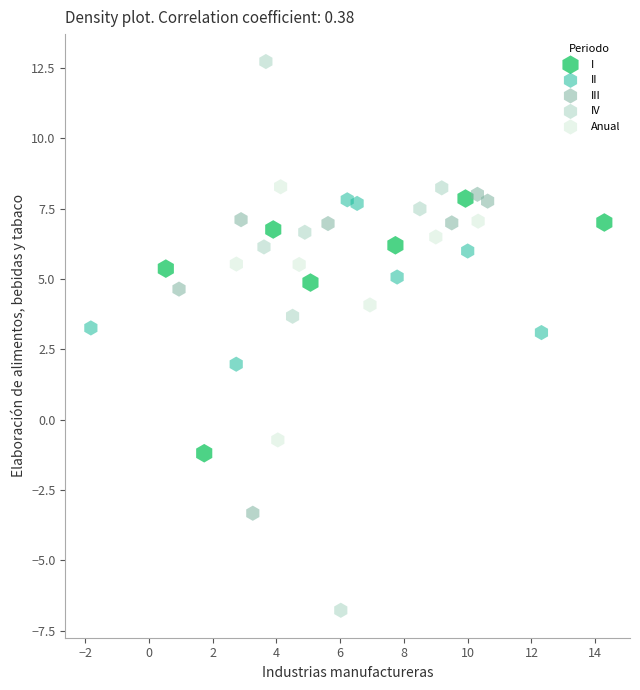

Which series contains the lowest Y value?

IV